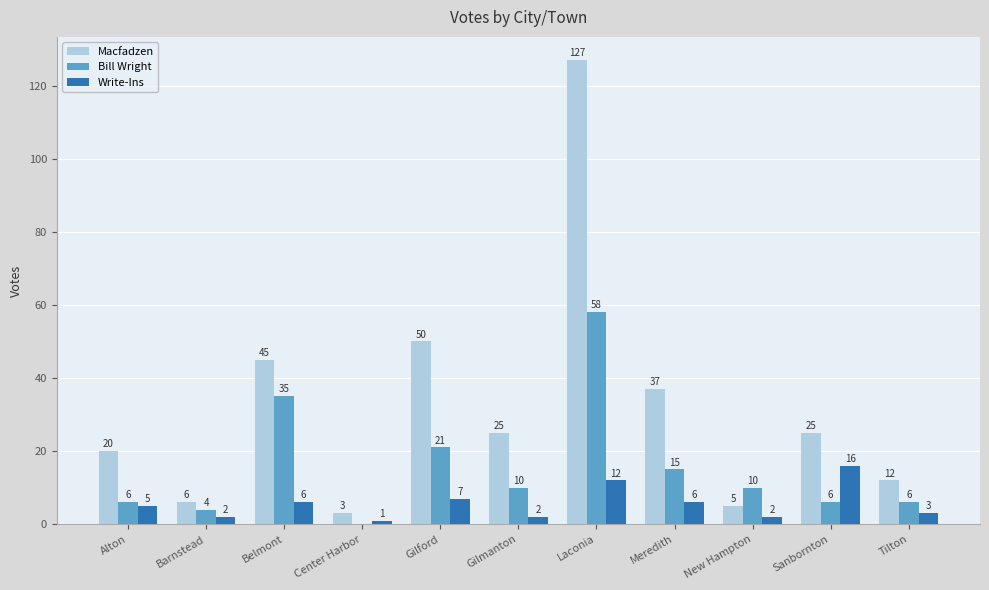

Between Belmont and New Hampton, which series saw the biggest shift?

Macfadzen